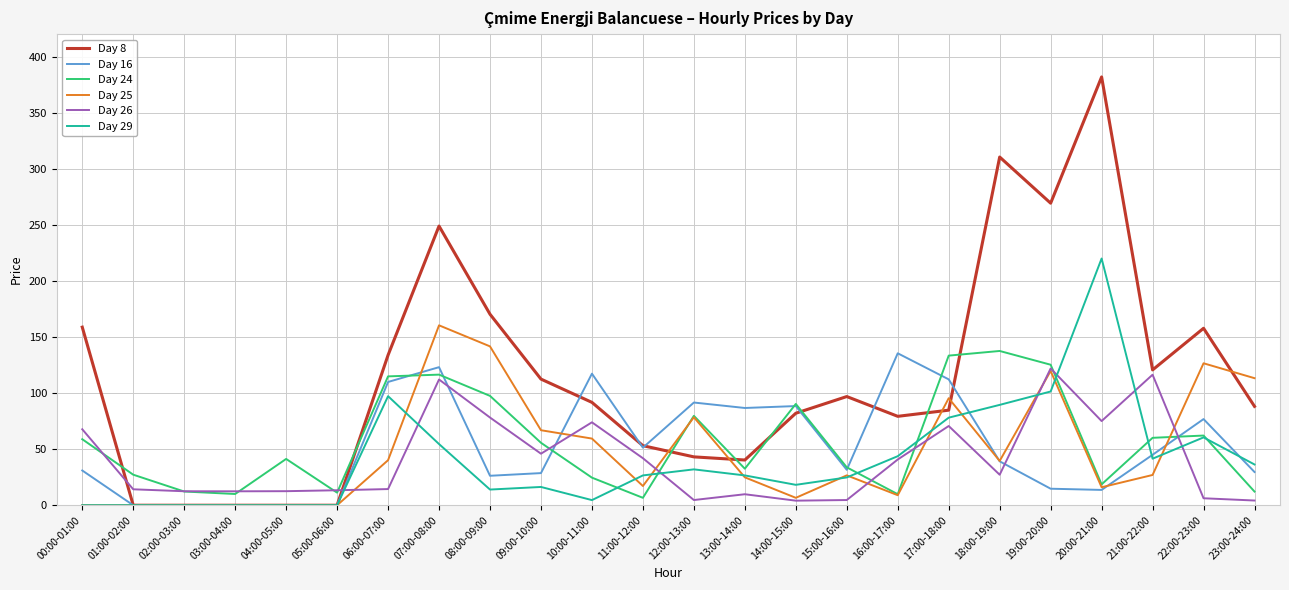

At which category does the chart reach its peak across all series?

20:00-21:00